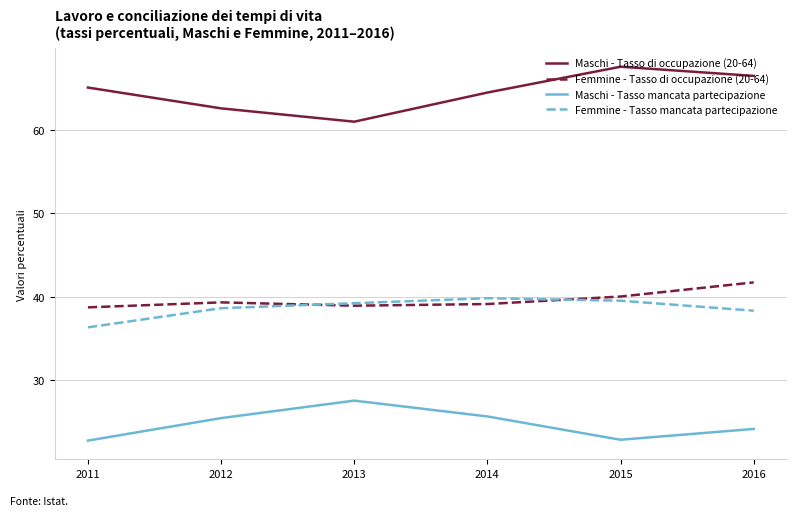

True or false: Maschi - Tasso mancata partecipazione and Femmine - Tasso mancata partecipazione intersect in this chart.

False